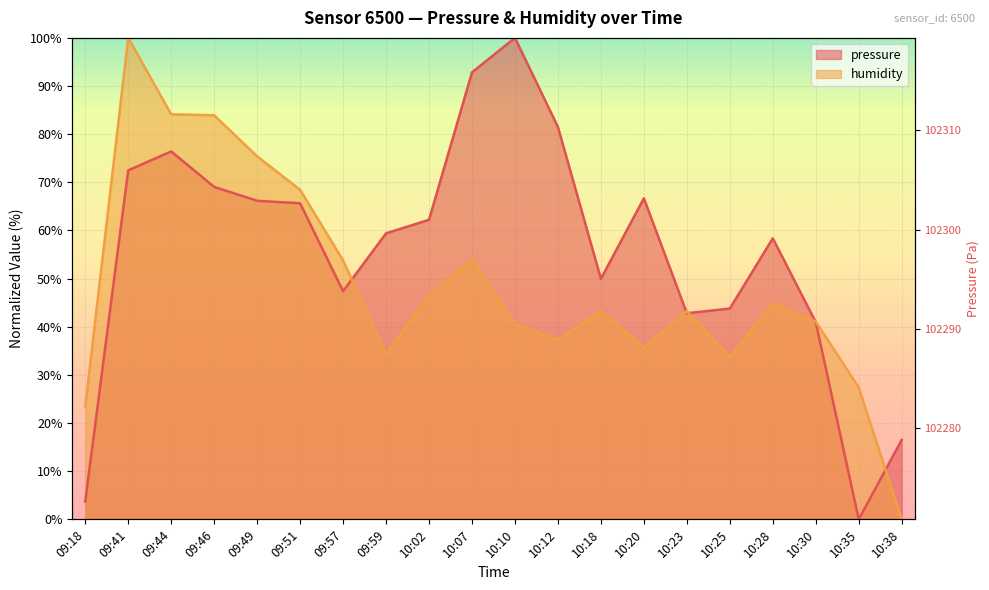

Read the pressure value at 10:10.

100.0